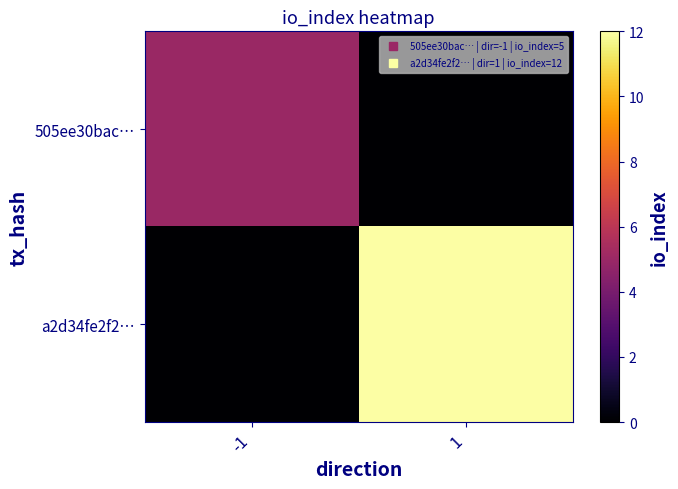

Which series has the largest total across all categories?

a2d34fe2f2…